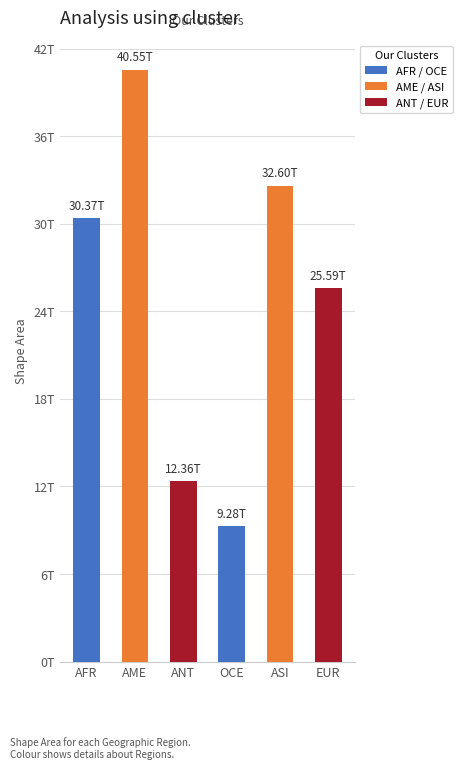

Does the chart contain any negative values?

No